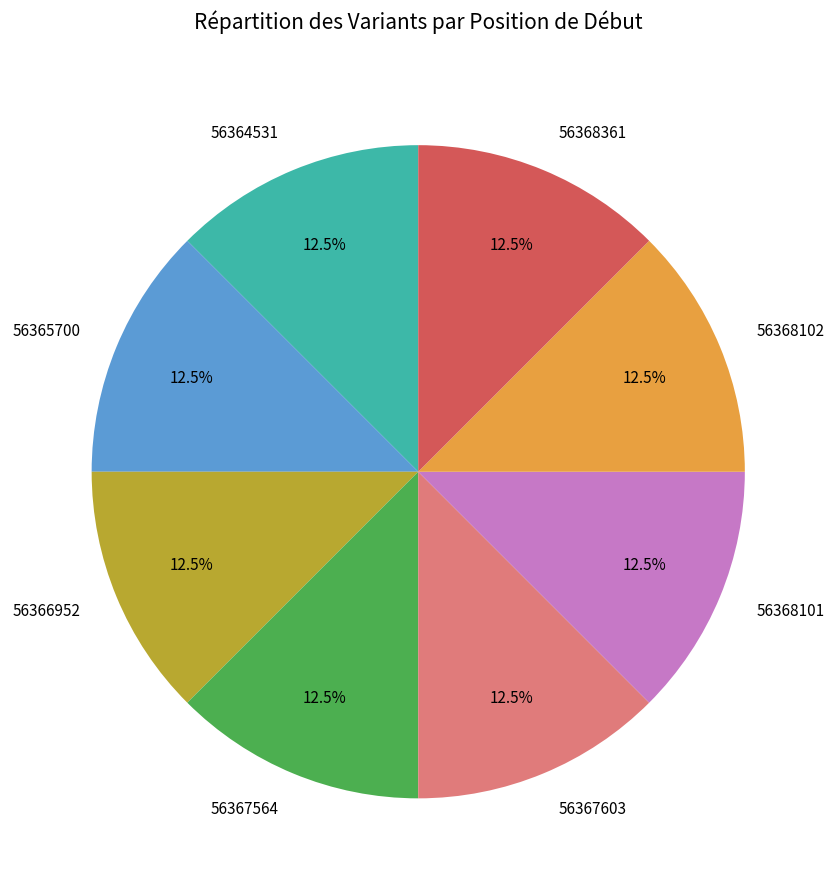

Is there a majority slice in this chart?

No